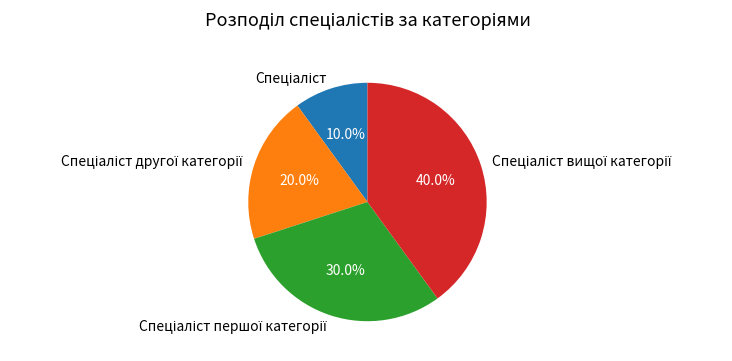

To the nearest percent, what is the difference between the largest and smallest slice percentages?

30%